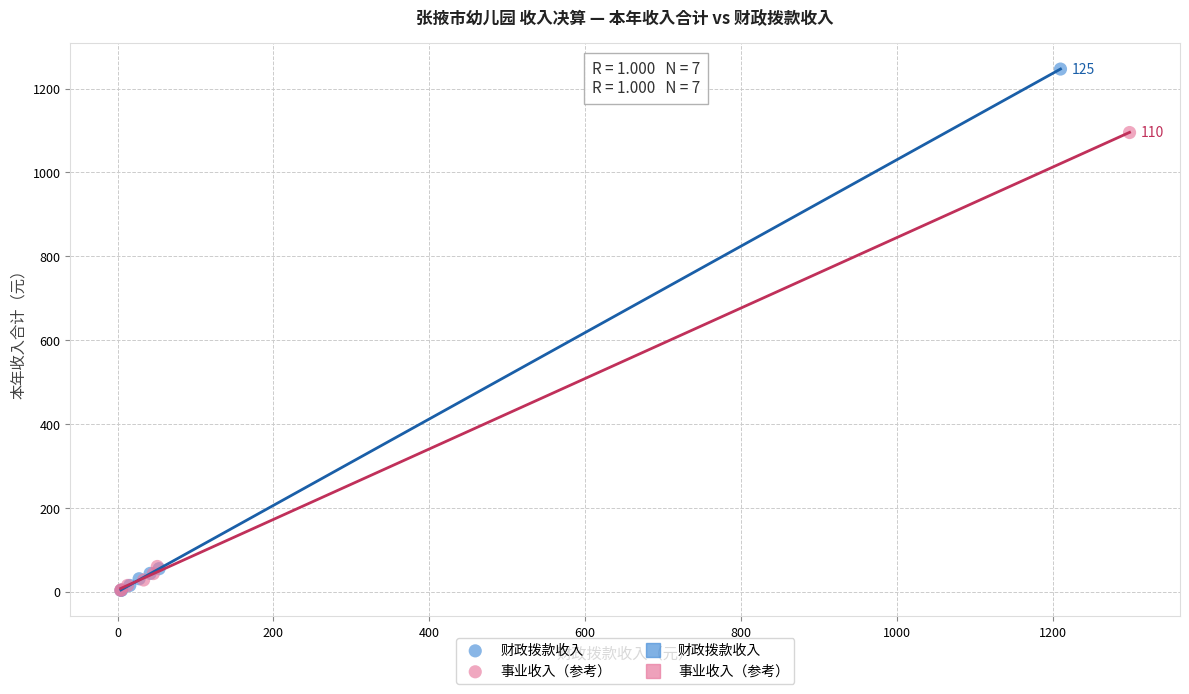

Which series reaches the maximum Y coordinate?

财政拨款收入